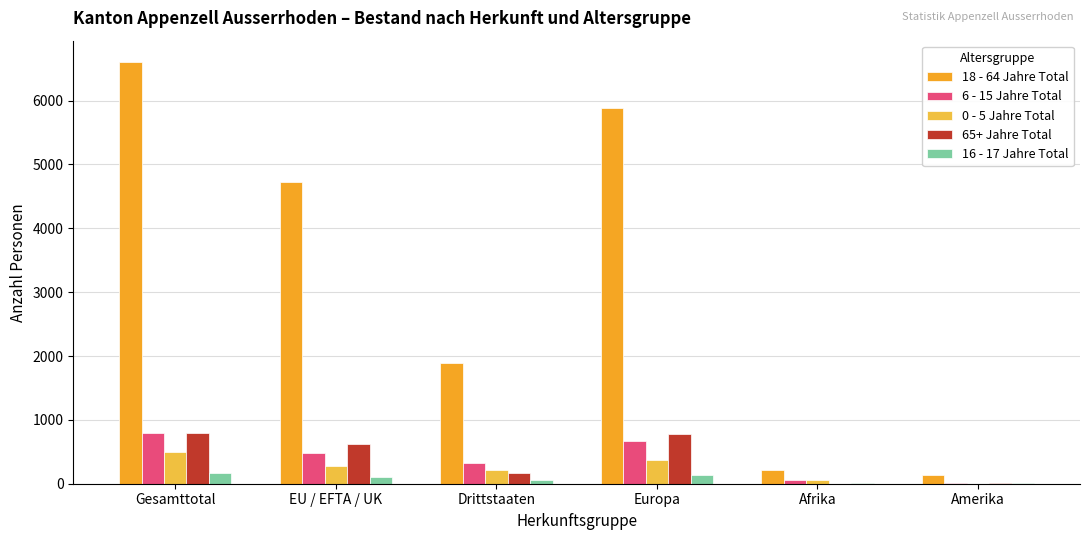

How many data points does each series have?

6